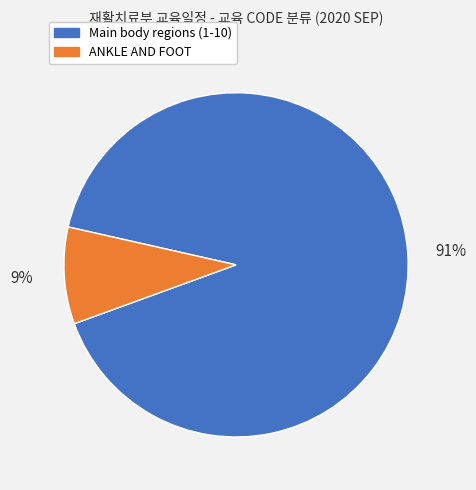

How many slices are in this pie chart?

2